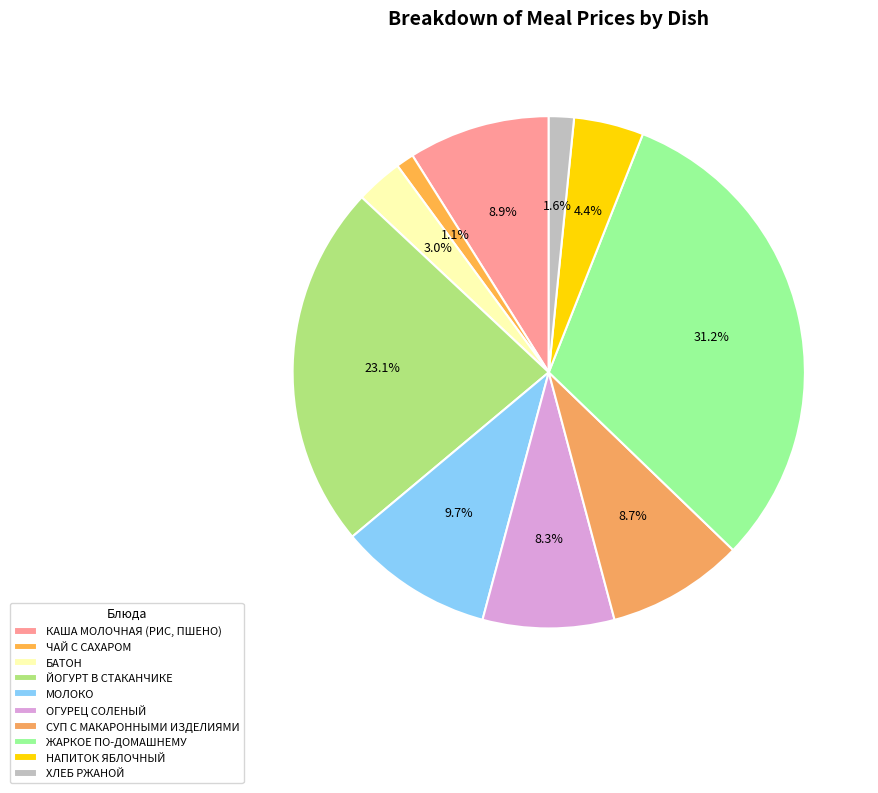

How many segments does this pie chart have?

10